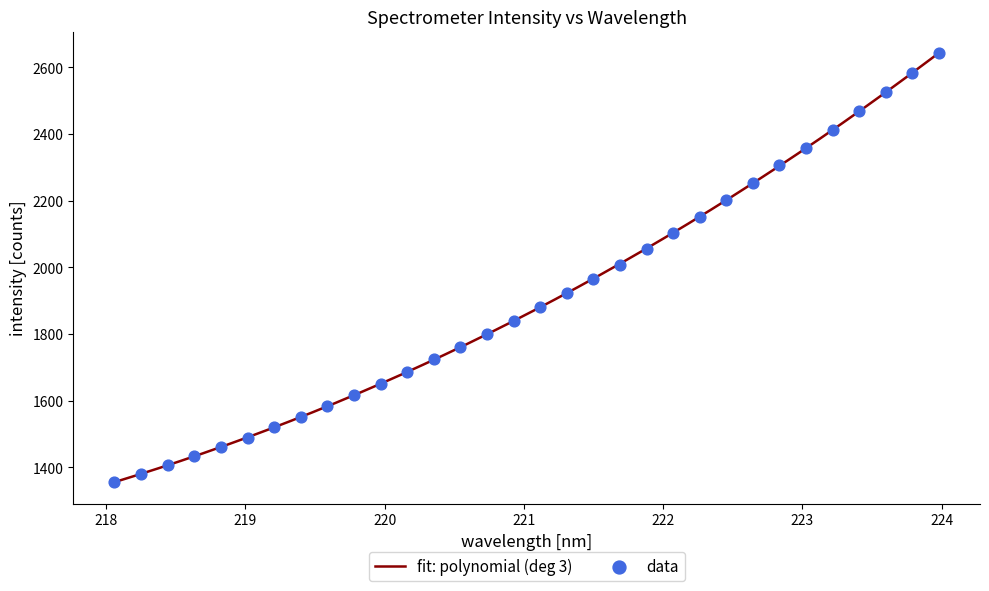

What is the change in value from 221.3083 to 221.6902?

+84.5